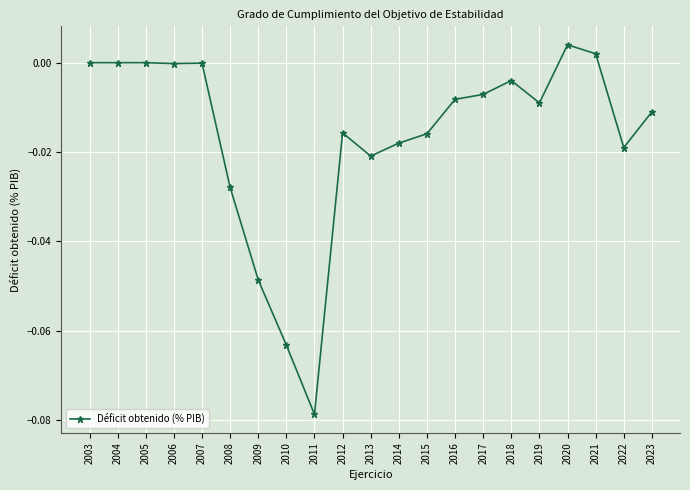

The value at 2014 is -0.0. True or false?

True